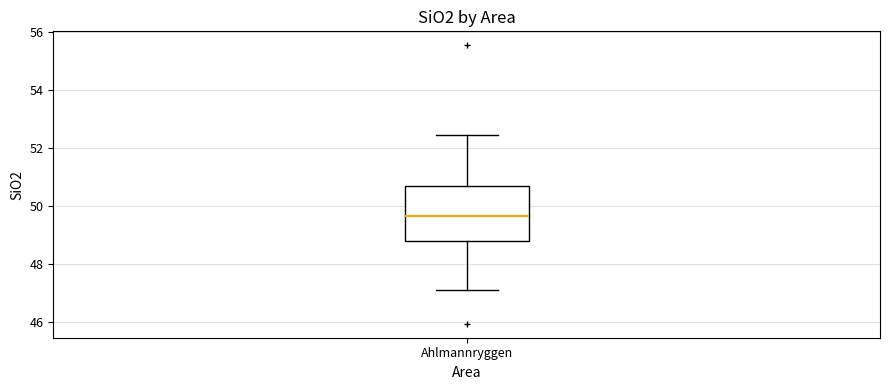

Transcribe this box plot: give where the median line is, the range the box spans, and where the two whiskers end, as read against the y-axis. The values are not printed on the chart, so give them approximately, as read against the axis.

median 49.6, box 48.8 to 50.6, whiskers 47.2 to 52.4